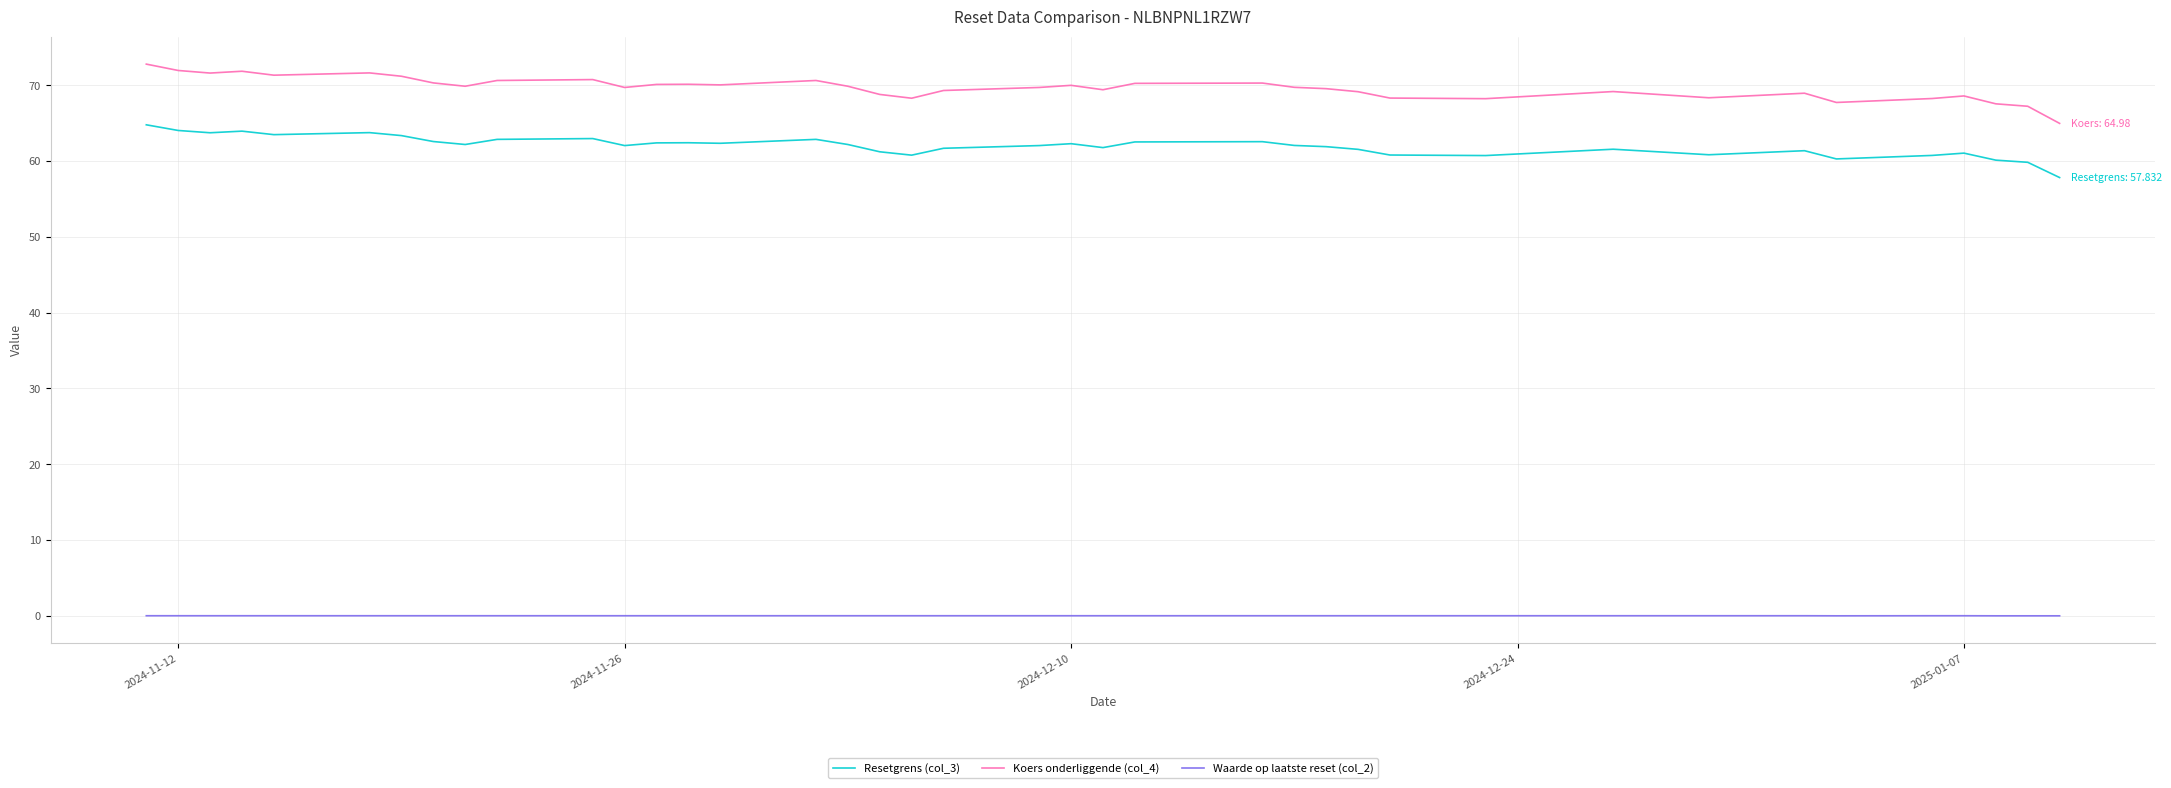

What are all the series names shown in the legend?

Resetgrens (col_3), Koers onderliggende (col_4), Waarde op laatste reset (col_2)